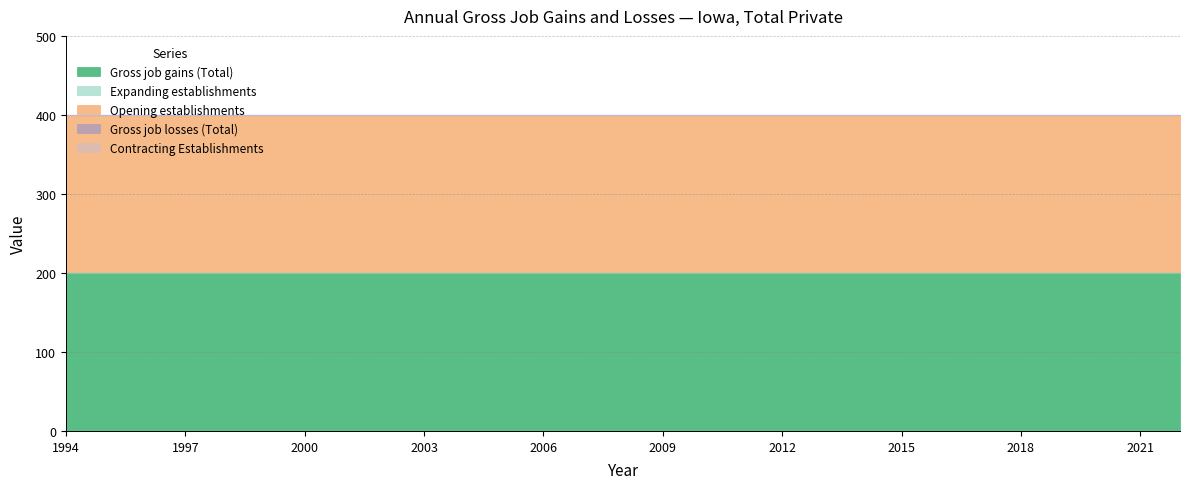

The value of Expanding establishments at 2004 is 0. True or false?

True